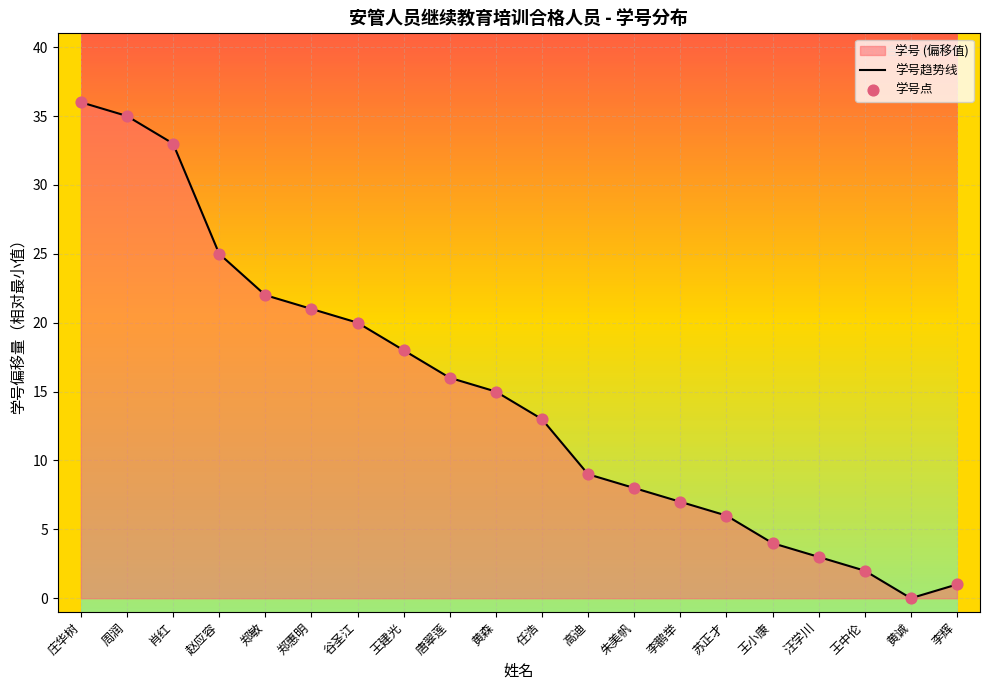

Which series reaches the maximum Y coordinate?

学号趋势线